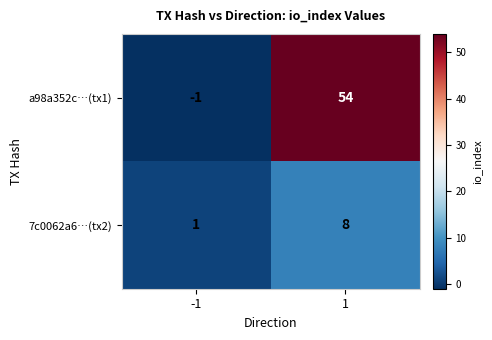

Count the number of categories in the chart.

2